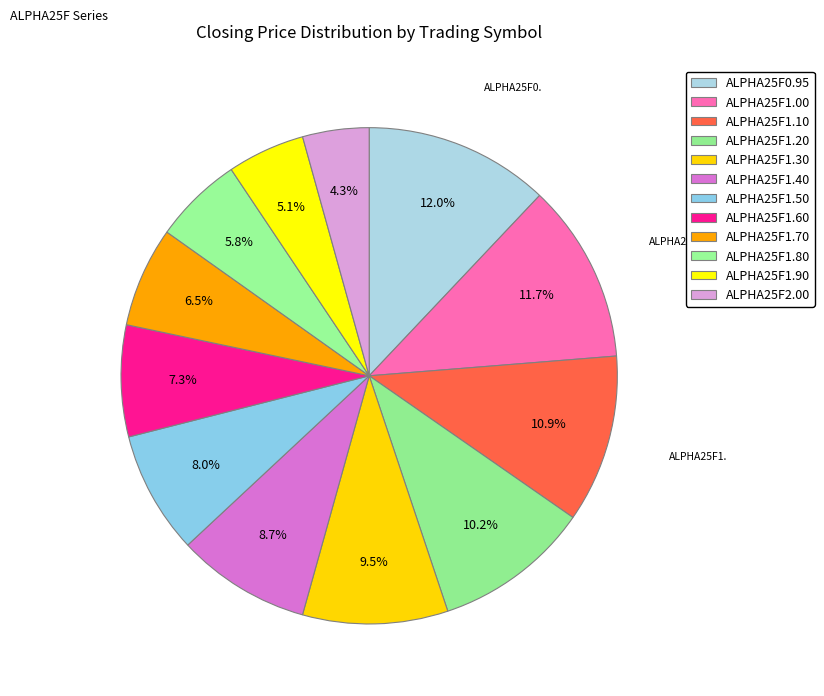

True or false: ALPHA25F1.90 accounts for 5% of the total.

True